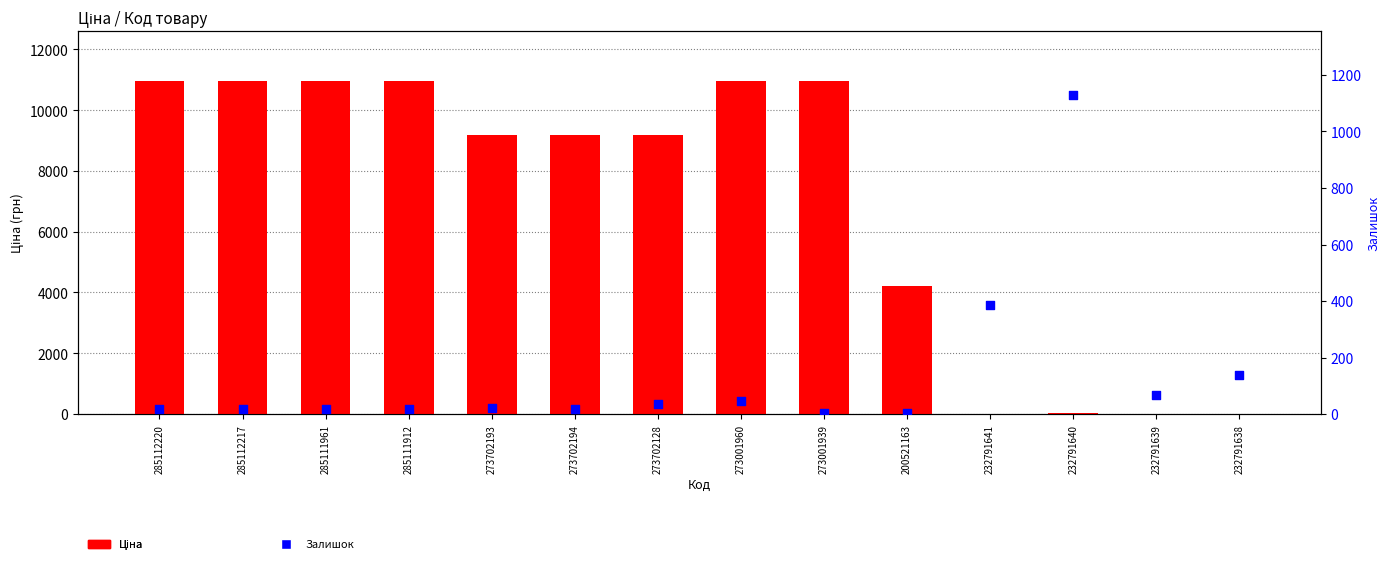

Which series reaches the maximum Y coordinate?

Ціна